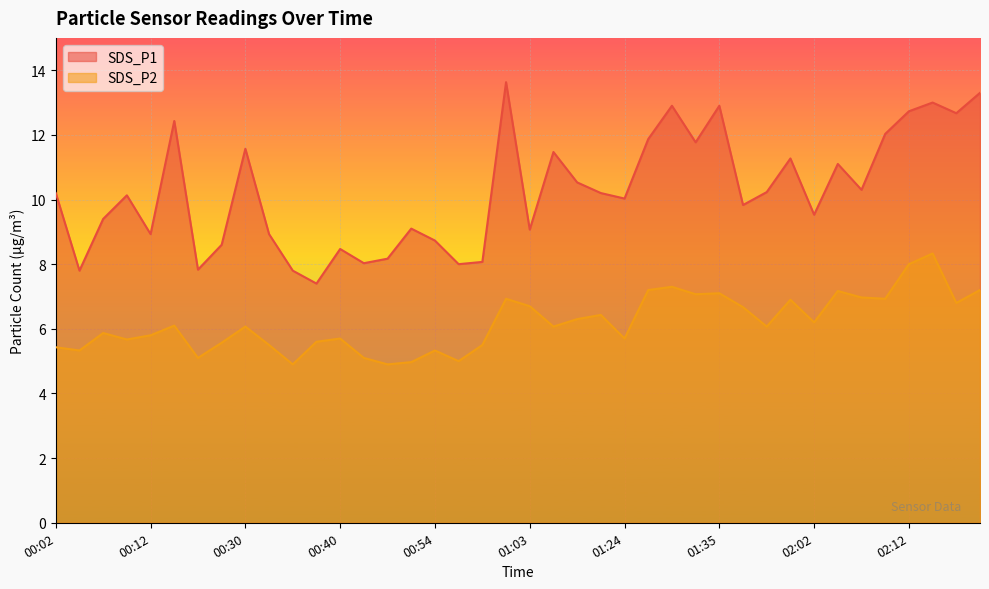

Where is the first local minimum for SDS_P1?

00:04